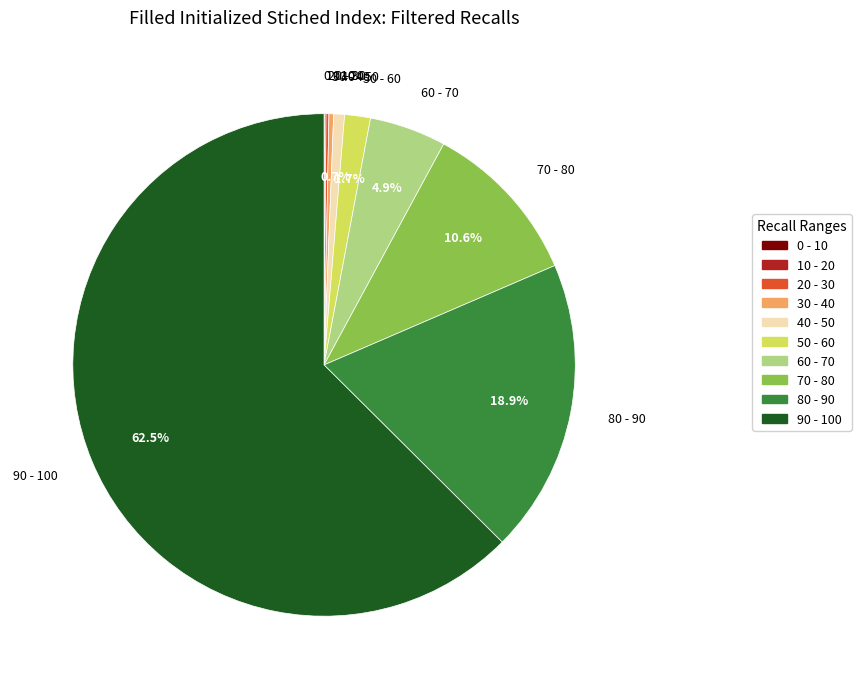

Between 50 - 60 and 80 - 90, which is larger?

80 - 90